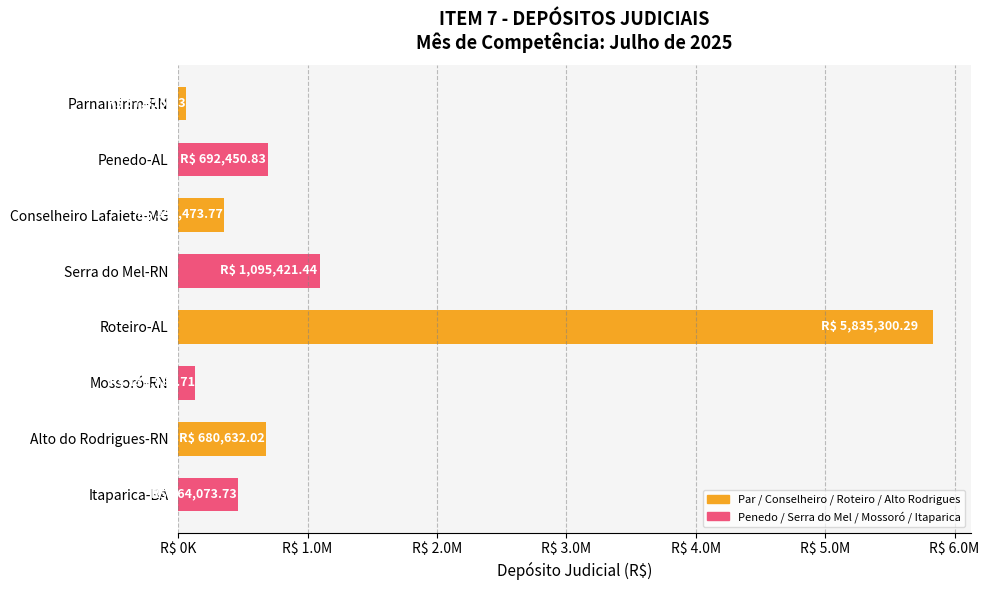

What is the maximum value shown in the chart?

5835300.3